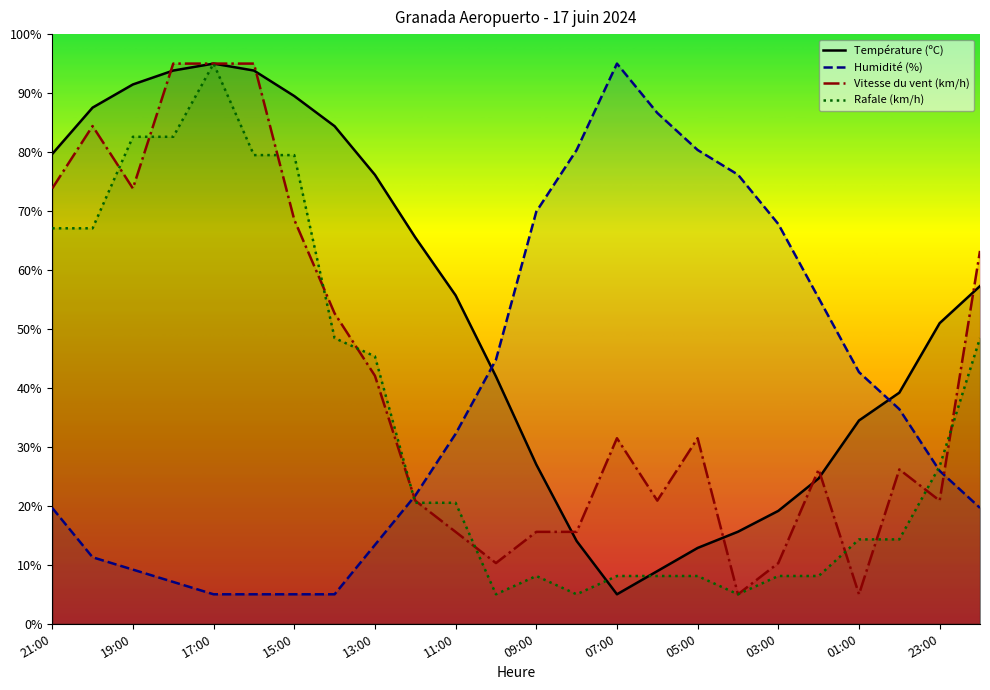

What is the sum of all Température (ºC) values?

1263.7